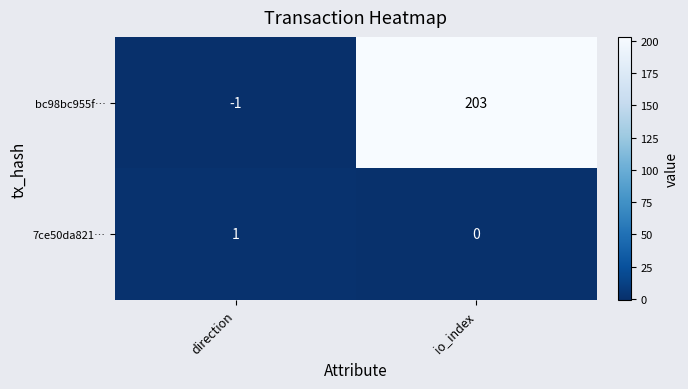

How many data points in 7ce50da821… are less than 1?

1